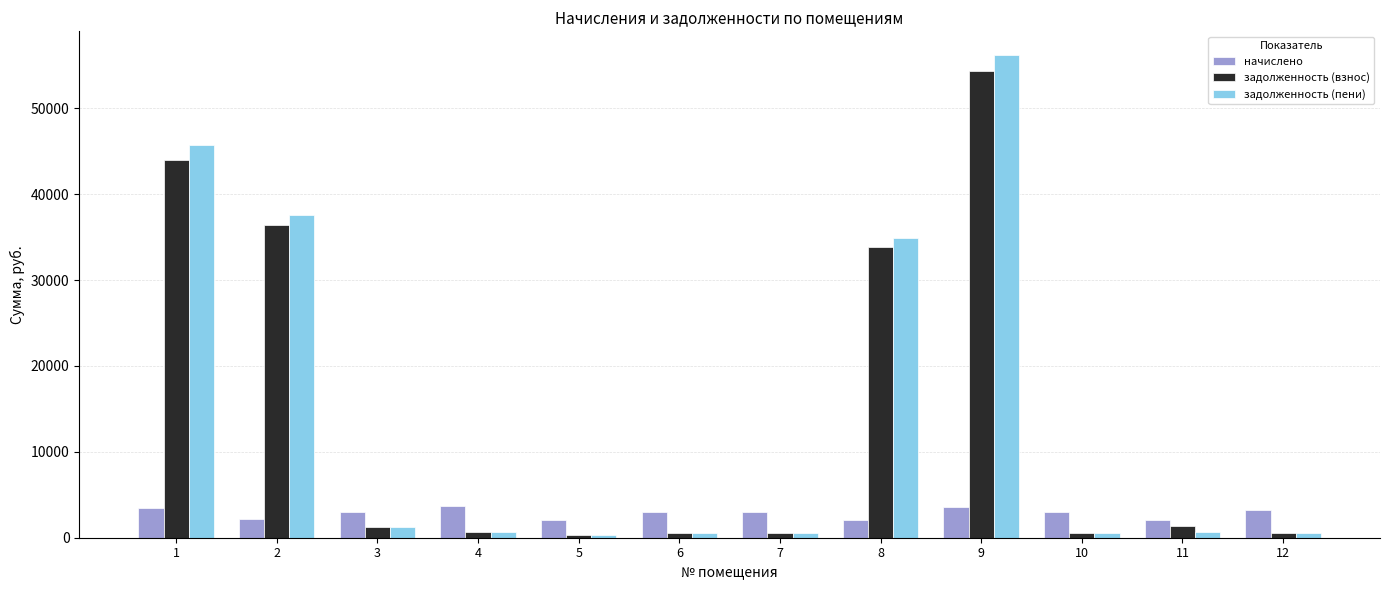

At which label does задолженность (взнос) first exceed 1212?

1